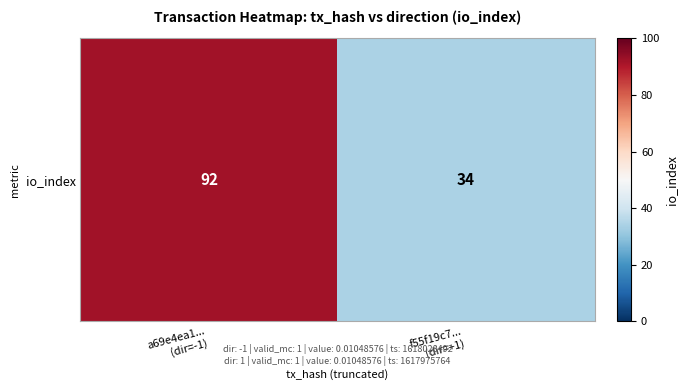

Reading left to right, extract all data points from this chart.

a69e4ea1...
(dir=-1)=92	f55f19c7...
(dir=+1)=34